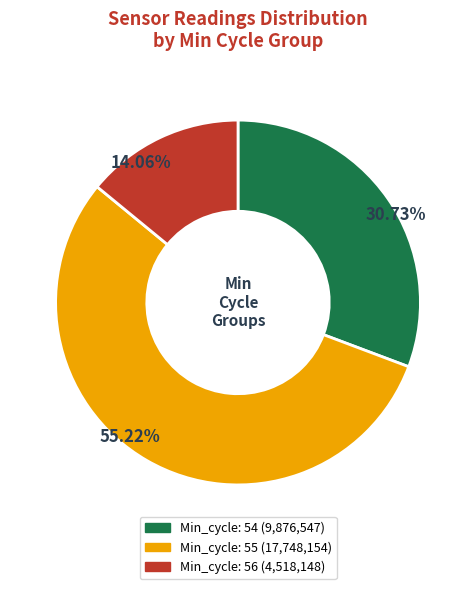

Is there a majority slice in this chart?

Yes